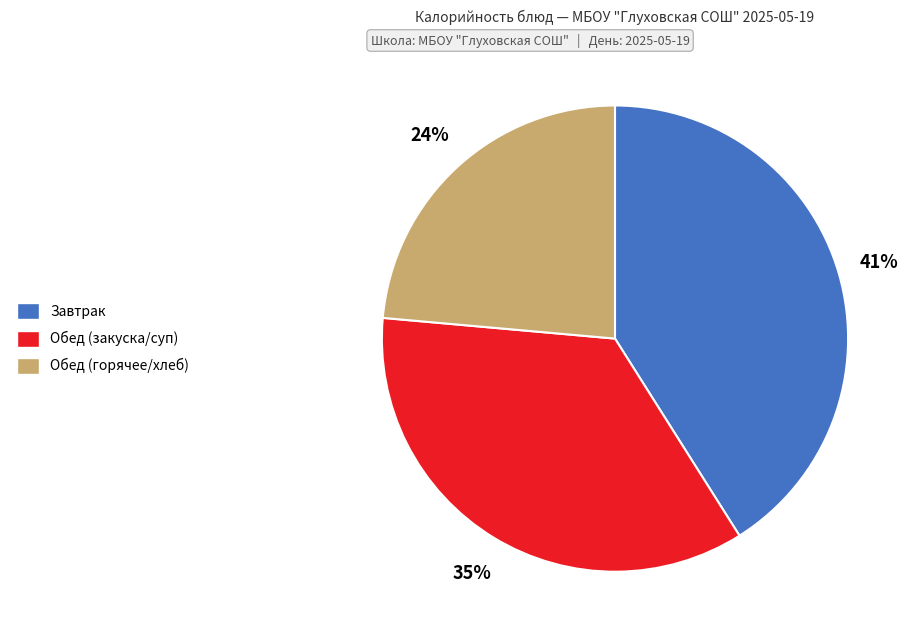

Count the number of slices in the pie.

3